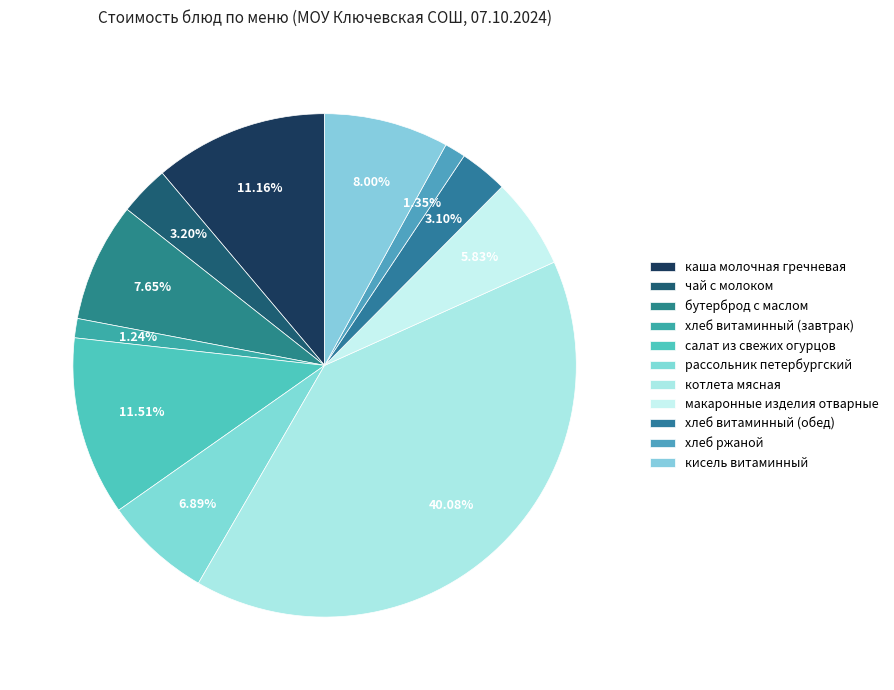

How many slices are in this pie chart?

11